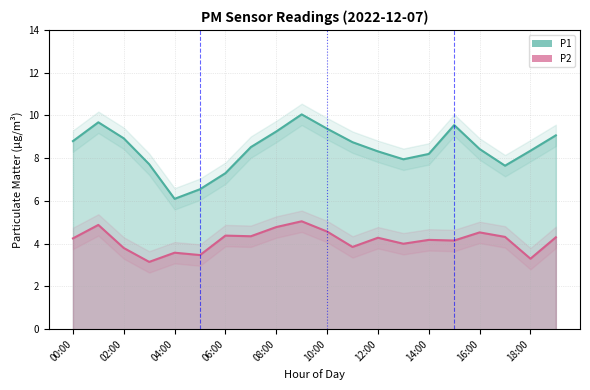

What is the value of the P2 point at the 8th from the left?

4.3